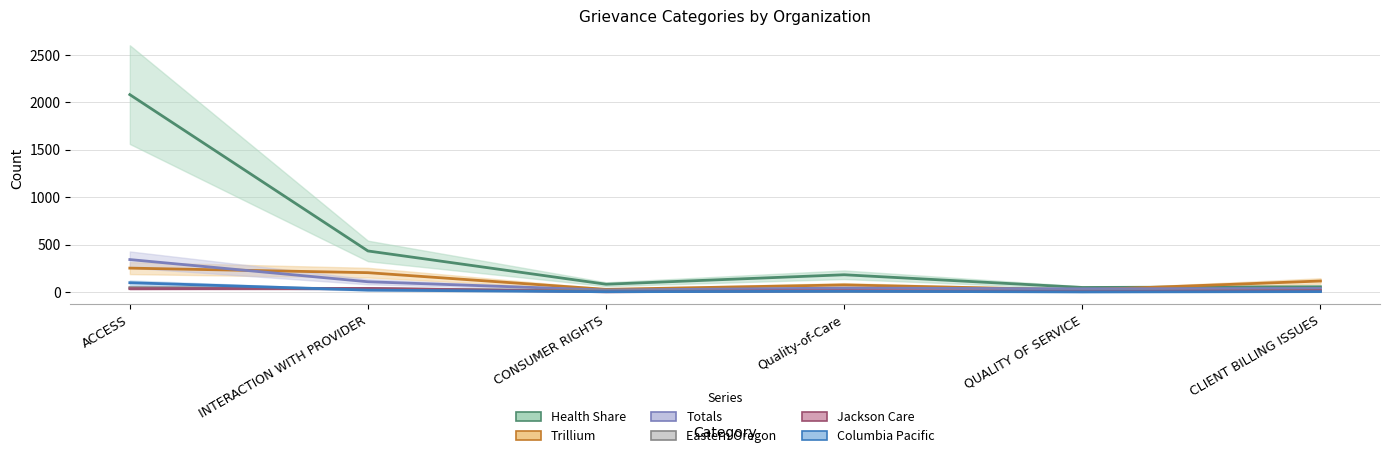

True or false: Totals and Columbia Pacific intersect in this chart.

False